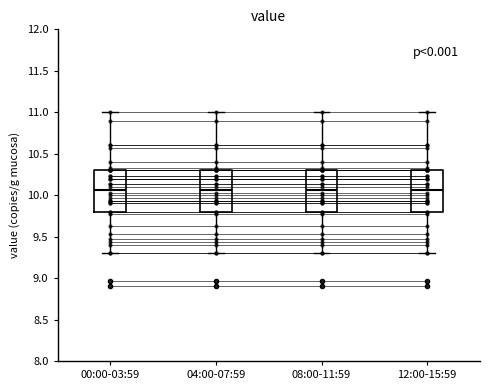

Reading left to right, transcribe this box plot: for each box, give where its median line is, the range the box spans, and where its two whiskers end, as read against the y-axis. The values are not printed on the chart, so give them approximately, as read against the axis.

00:00-03:59: median 10.05, box 9.80 to 10.30, whiskers 9.30 to 11.00
04:00-07:59: median 10.05, box 9.80 to 10.30, whiskers 9.30 to 11.00
08:00-11:59: median 10.05, box 9.80 to 10.30, whiskers 9.30 to 11.00
12:00-15:59: median 10.05, box 9.80 to 10.30, whiskers 9.30 to 11.00